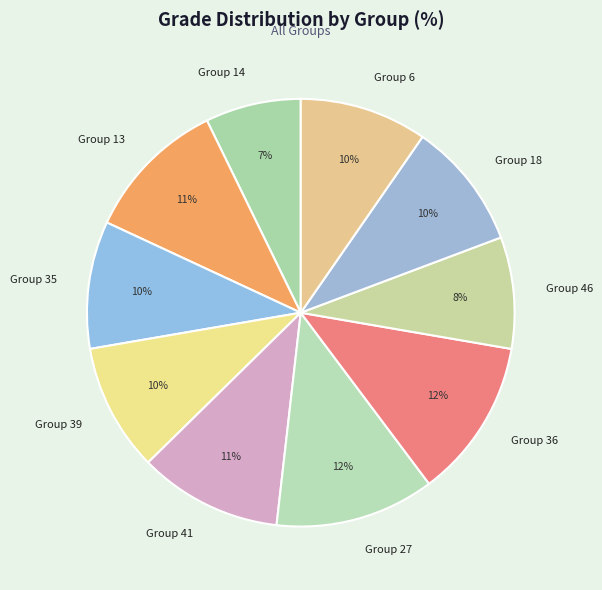

To the nearest percent, what is the combined percentage of Group 14 and Group 18?

17%